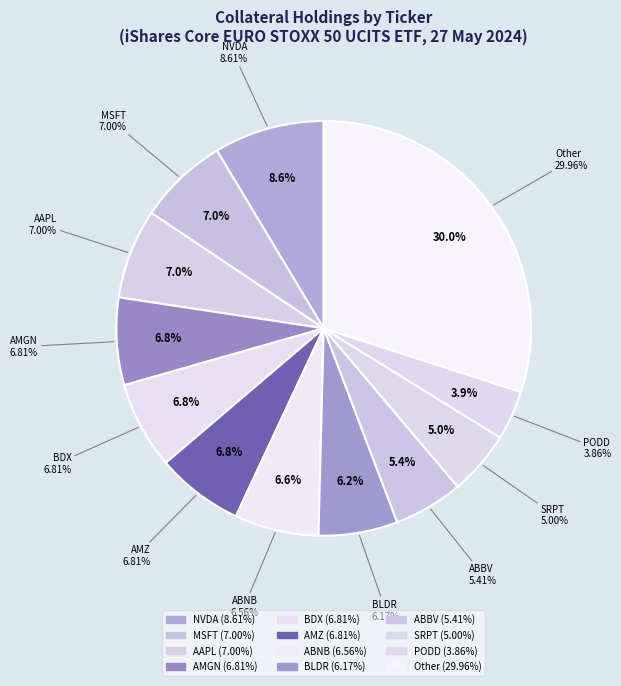

What percentage is the AMZ slice, to the nearest percent?

7%